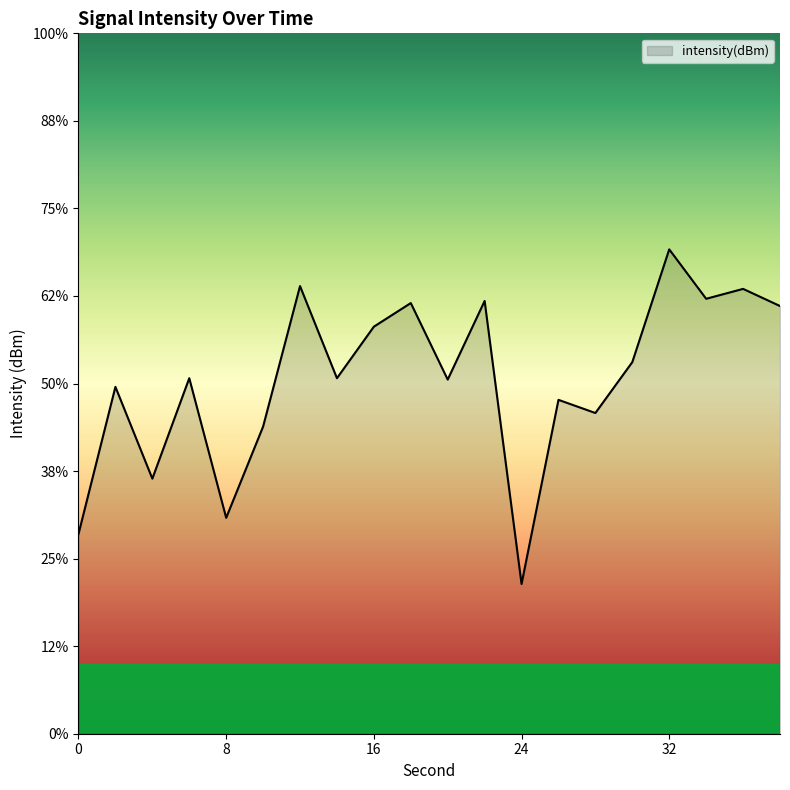

What is the value of the 1st point from the left?

-138.6